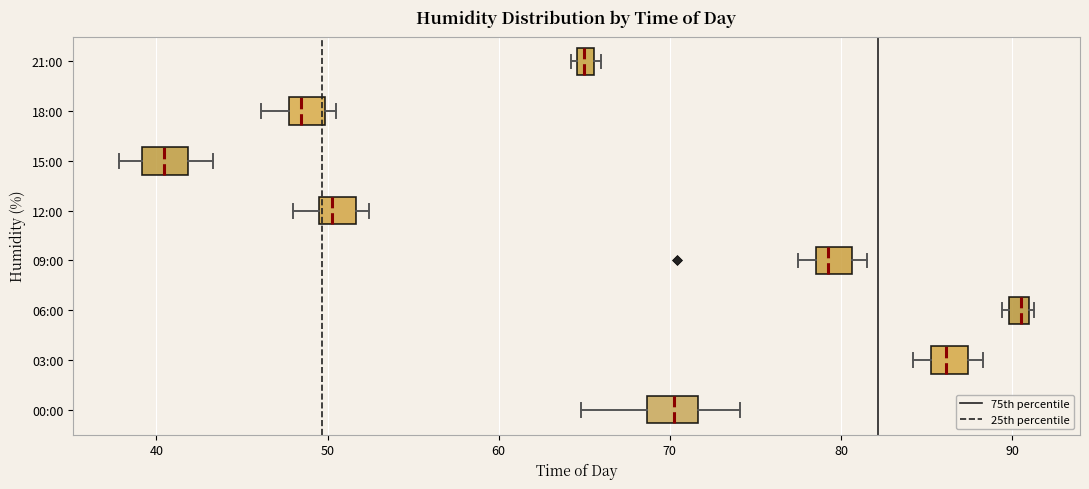

Where does the left whisker of the box for 18:00 end on the x-axis? The values are not printed on the chart, so give them approximately, as read against the axis.

46